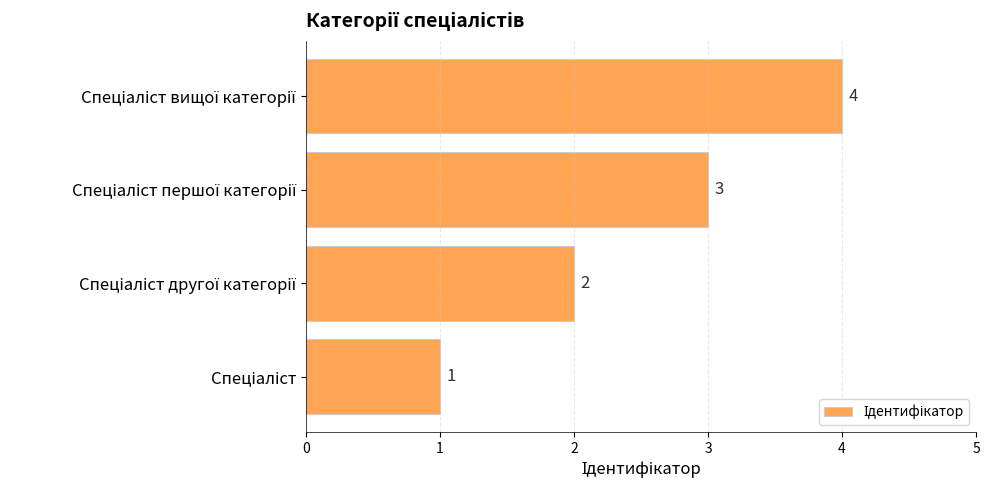

What is the smallest value displayed?

1